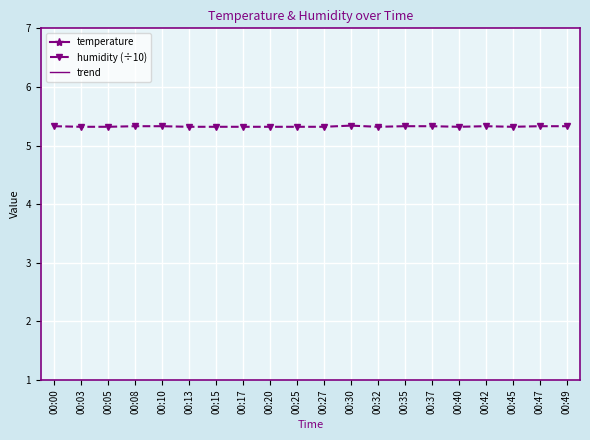

True or false: trend and humidity (÷10) cross at least once.

False